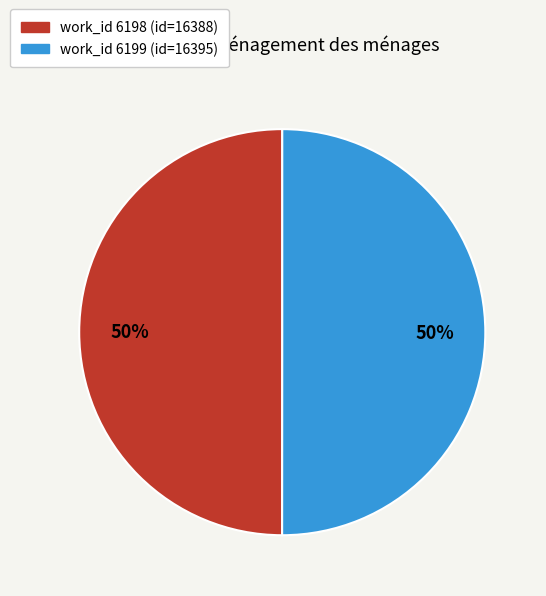

Which category has the smallest portion of the pie?

6198